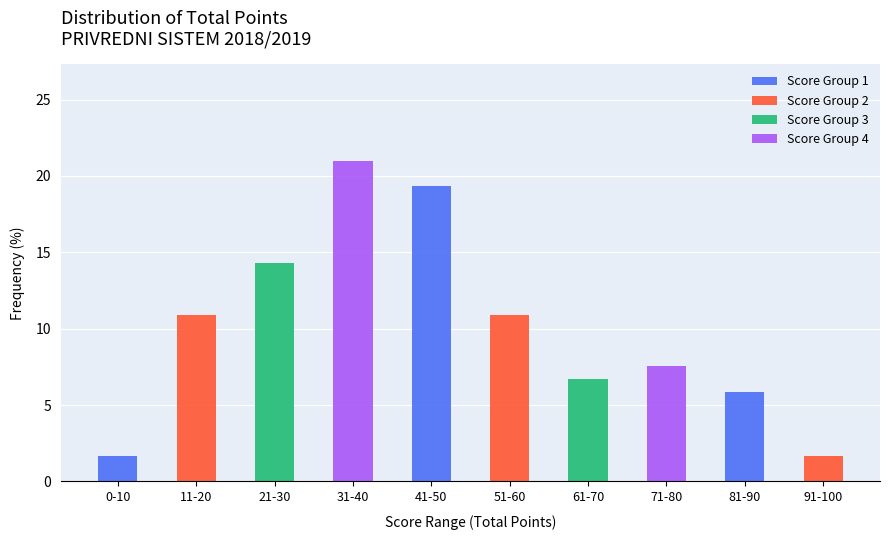

At which label is Score Group 2 closest to 5?

91-100